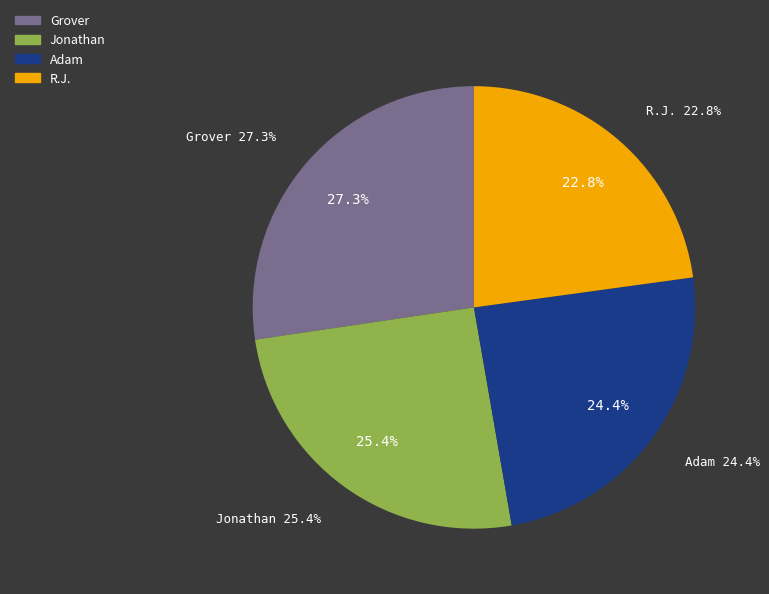

What percentage do Jonathan and Adam together represent?

49.8%